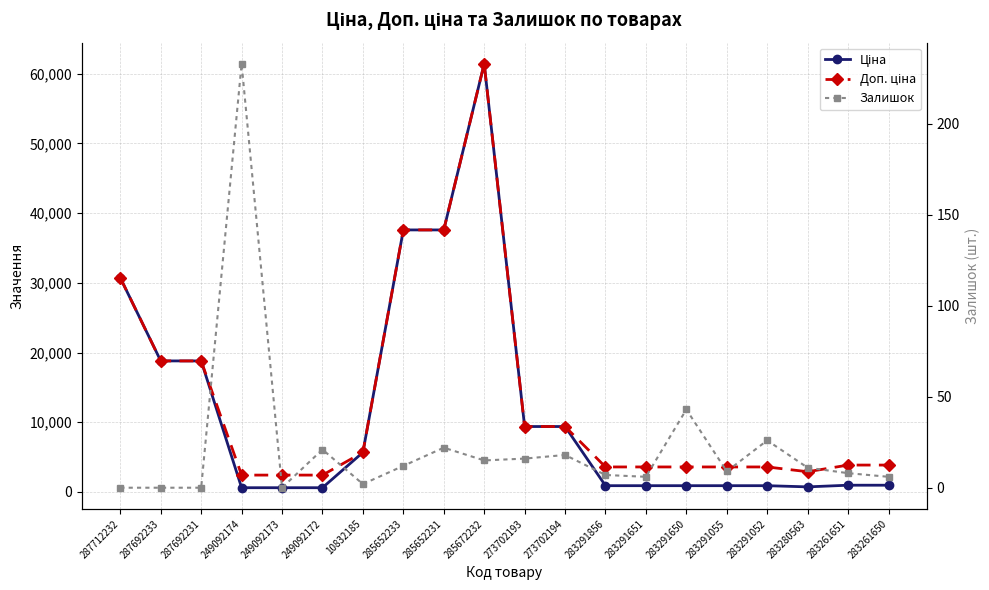

Which label corresponds to the largest value in the chart?

285672232